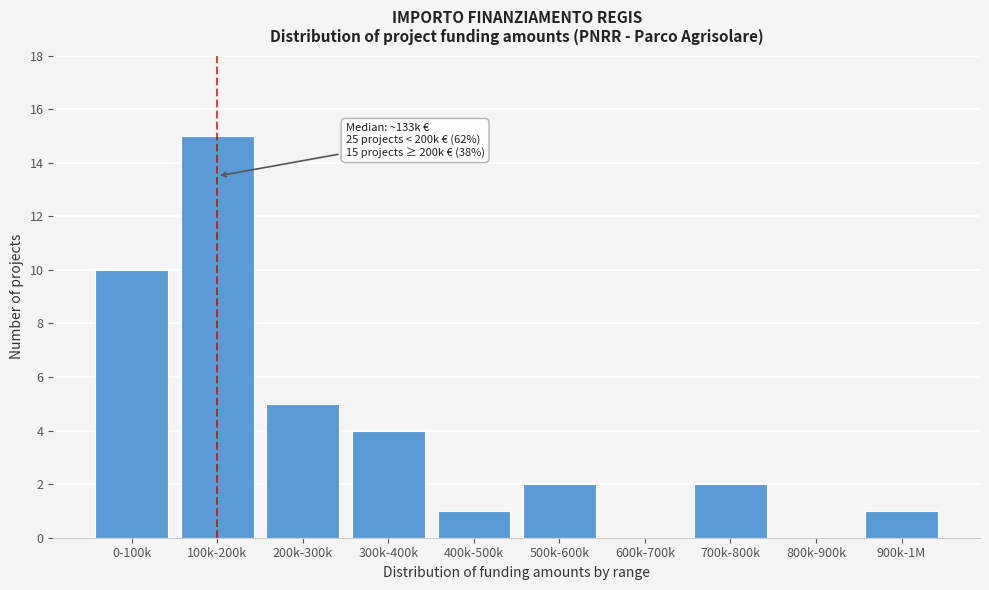

Reading left to right, what are all the values shown in this chart?

0-100k=10	100k-200k=15	200k-300k=5	300k-400k=4	400k-500k=1	500k-600k=2	600k-700k=0	700k-800k=2	800k-900k=0	900k-1M=1